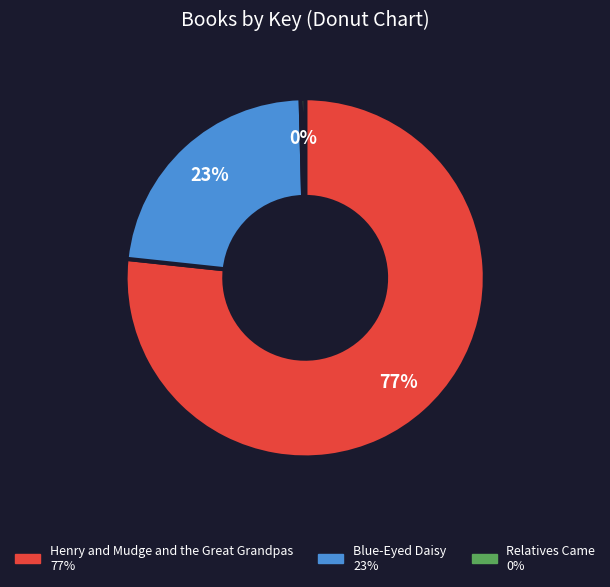

To the nearest percent, what is the combined percentage of Relatives Came and Henry and Mudge and the Great Grandpas?

77%